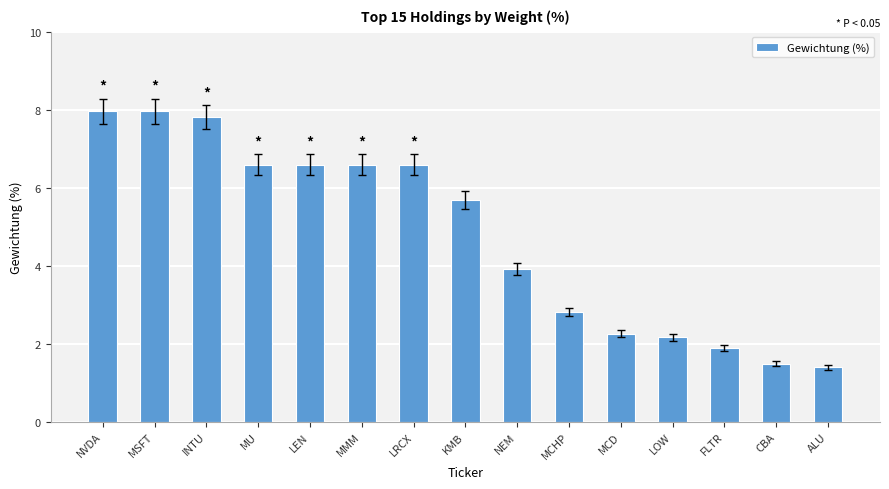

The chart shows a value of 5.7 at KMB. True or false?

True